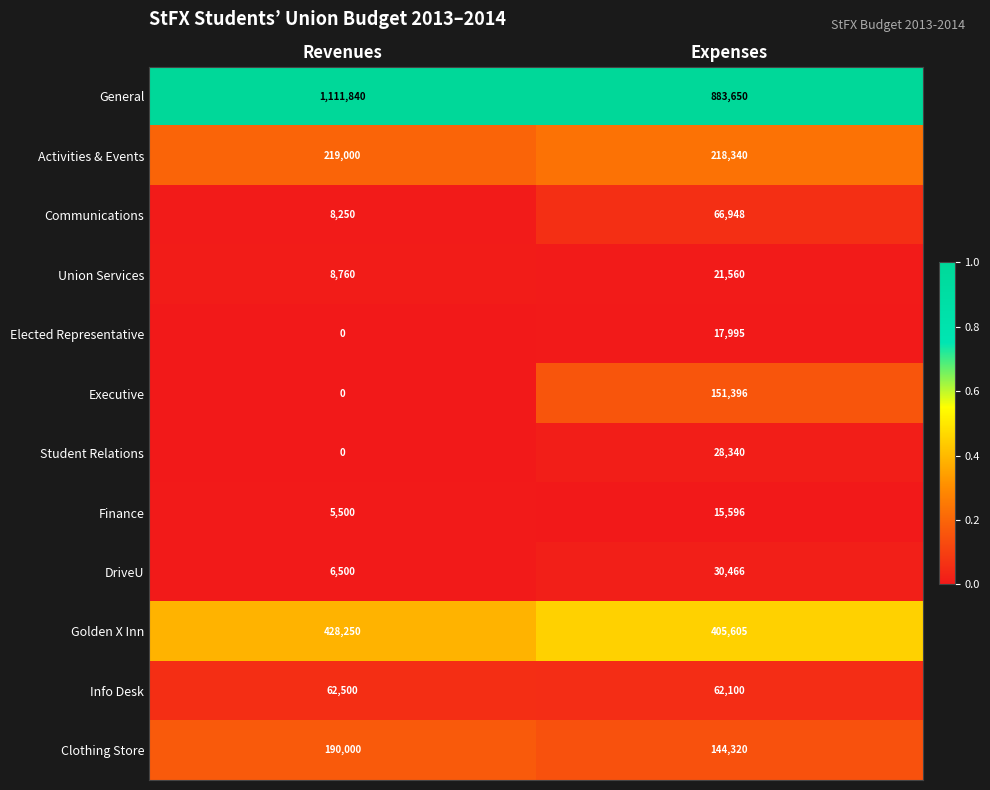

Which series changed the most between Revenues and Expenses?

General